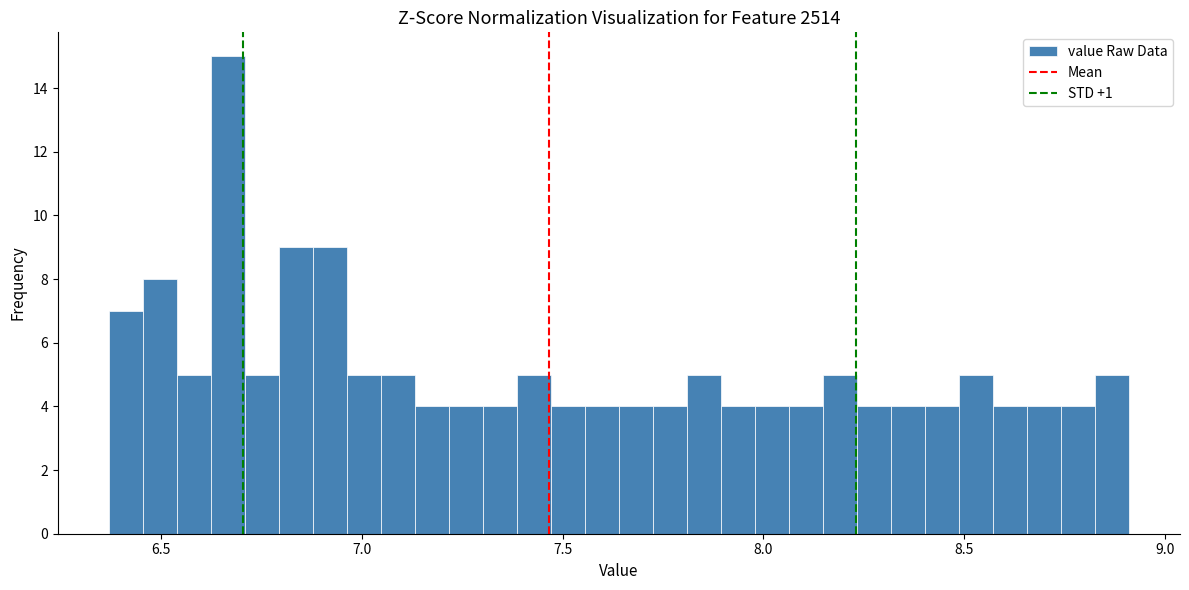

Around what value on the x-axis is the tallest bar? Give the approximate position of its centre, as read against the axis.

6.65